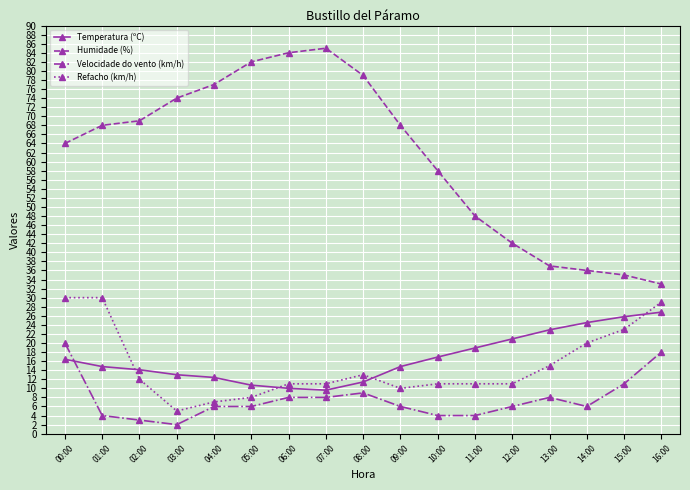

Is this an area chart (filled region under the line)?

No